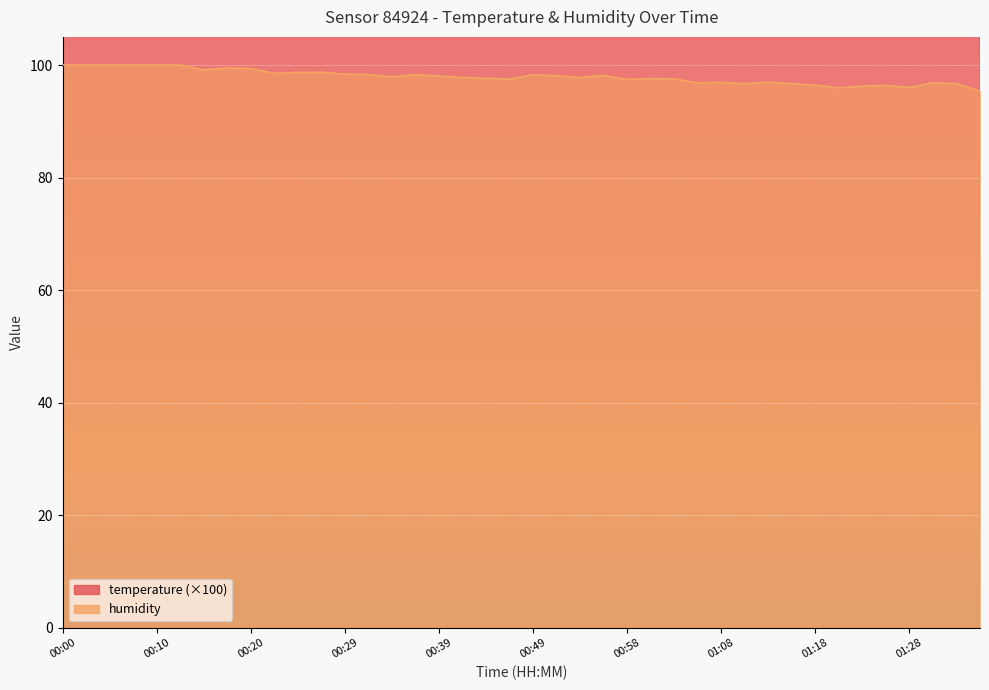

Where does the humidity series first go above 97?

00:00